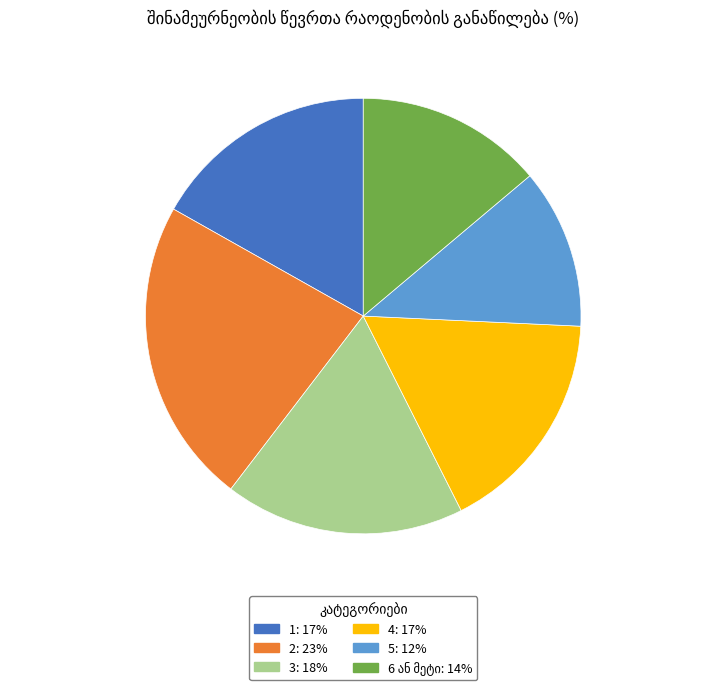

What is the ratio of the value at 5: 12% to the value at 2: 23%?

0.5